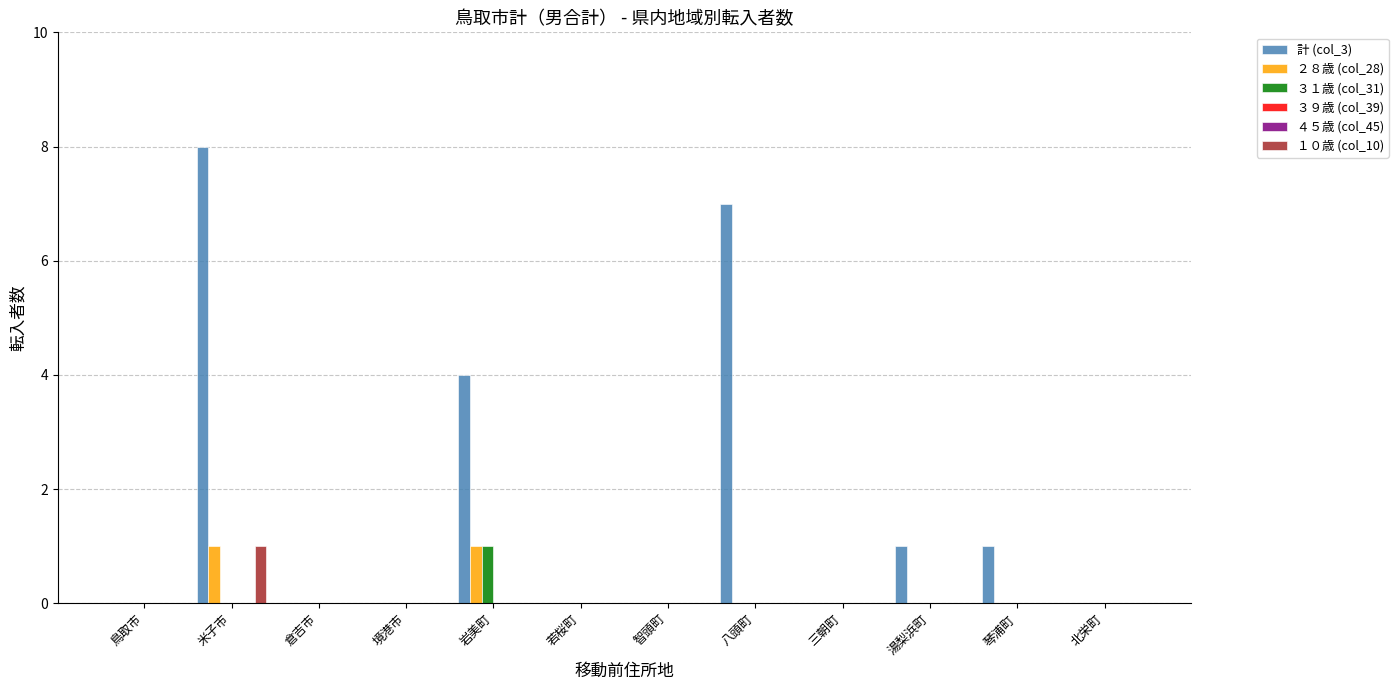

What is the difference between the maximum and minimum values in the 計 (col_3) series?

8